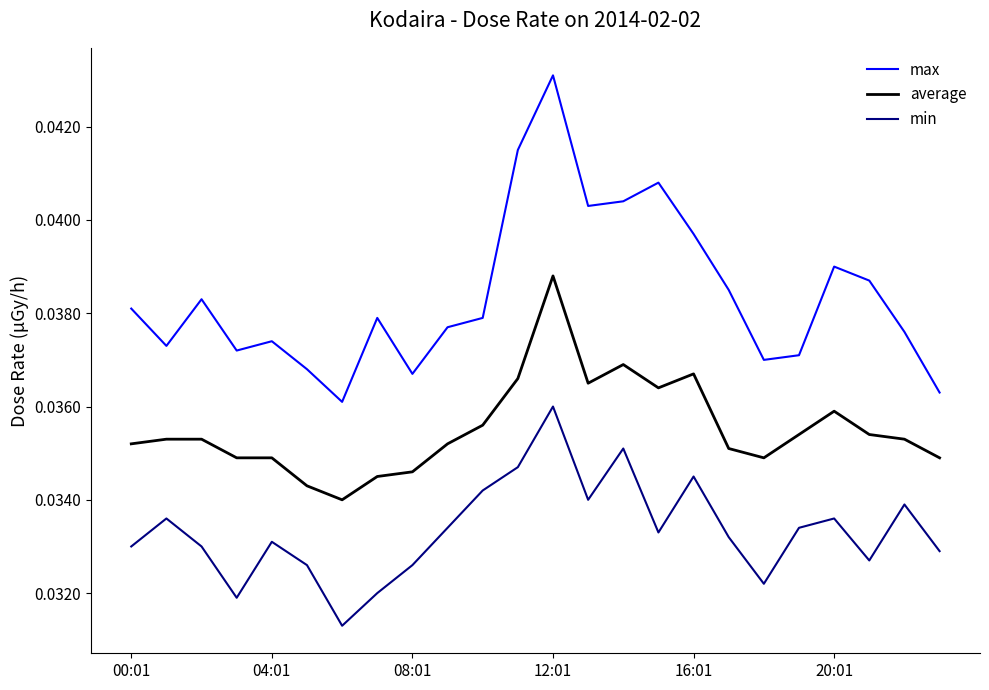

Rank the series by their average value, from lowest to highest.

min, average, max